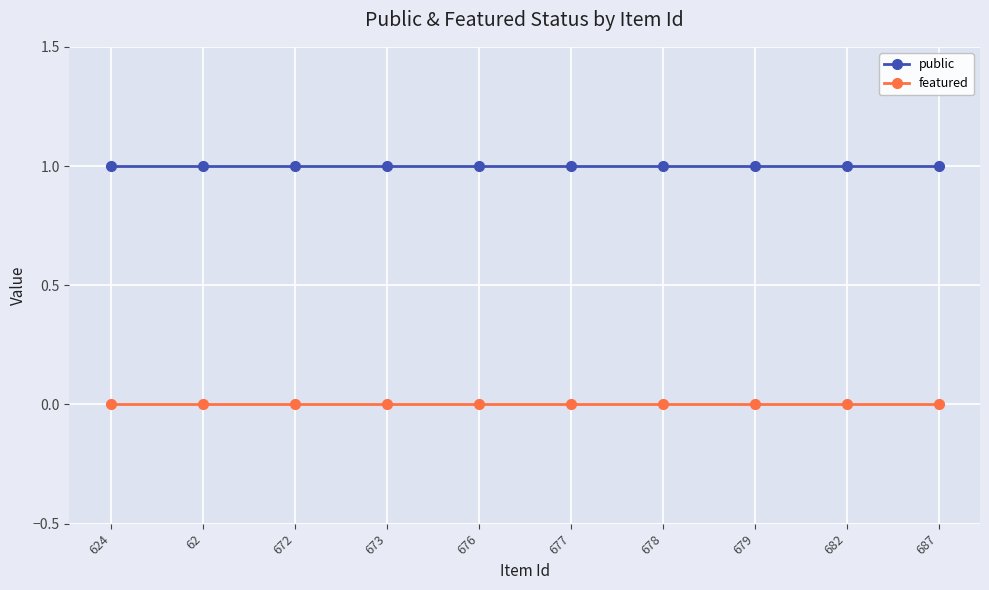

What is the value of the public point at the 10th from the left?

1